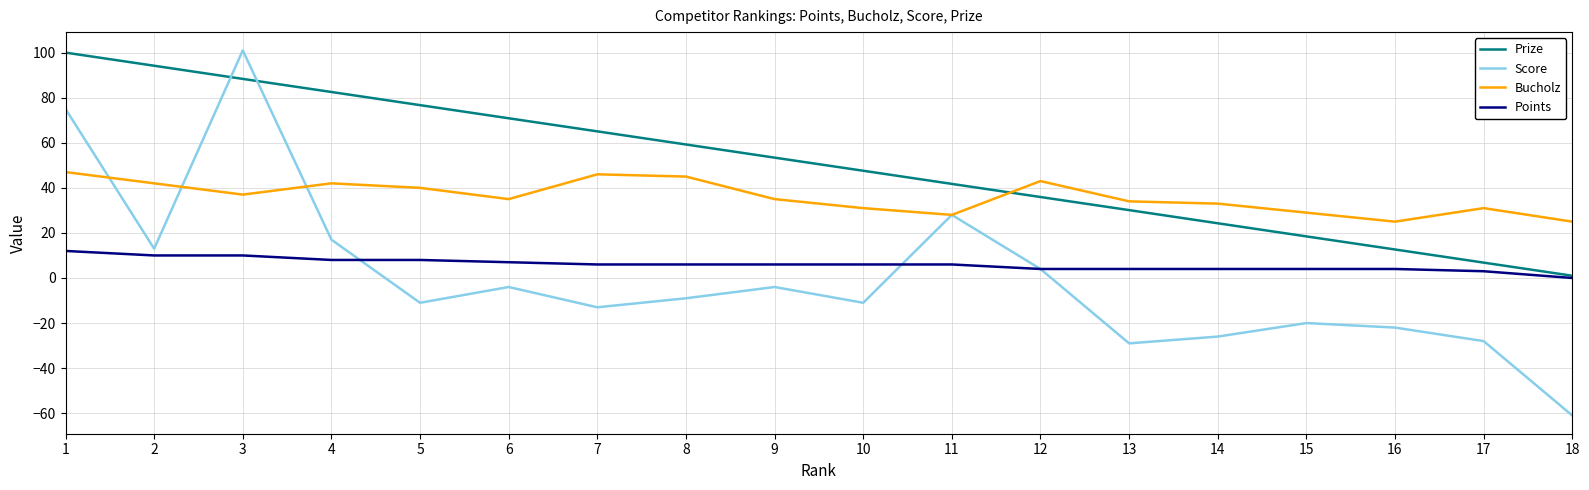

Between 5 and 11, which series saw the biggest shift?

Score